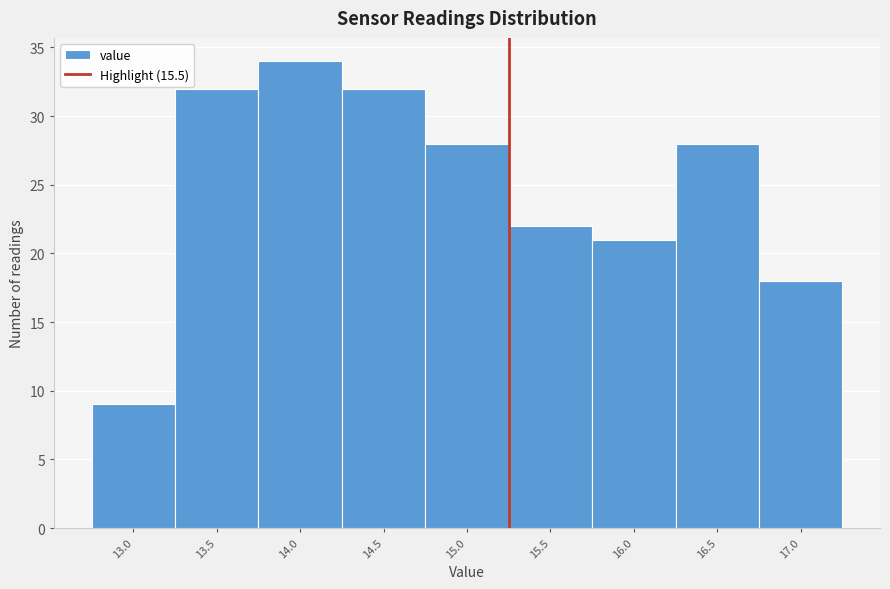

Reading left to right, transcribe all the data shown in this chart.

13.0=9	13.5=32	14.0=34	14.5=32	15.0=28	15.5=22	16.0=21	16.5=28	17.0=18